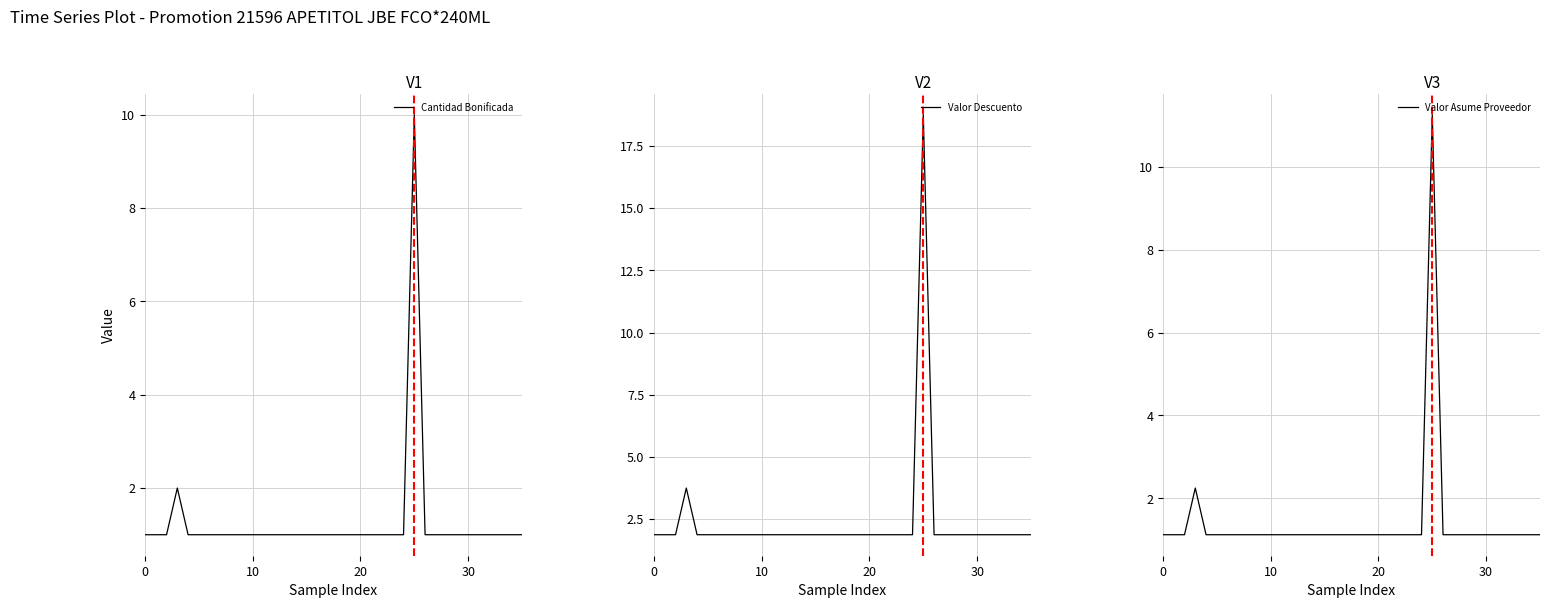

What is the label of the 31st point from the right?

5